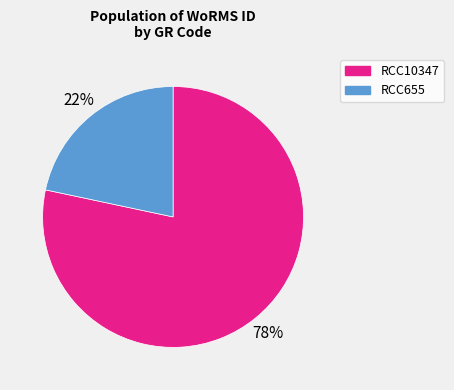

To the nearest percent, what is the average slice percentage?

50%